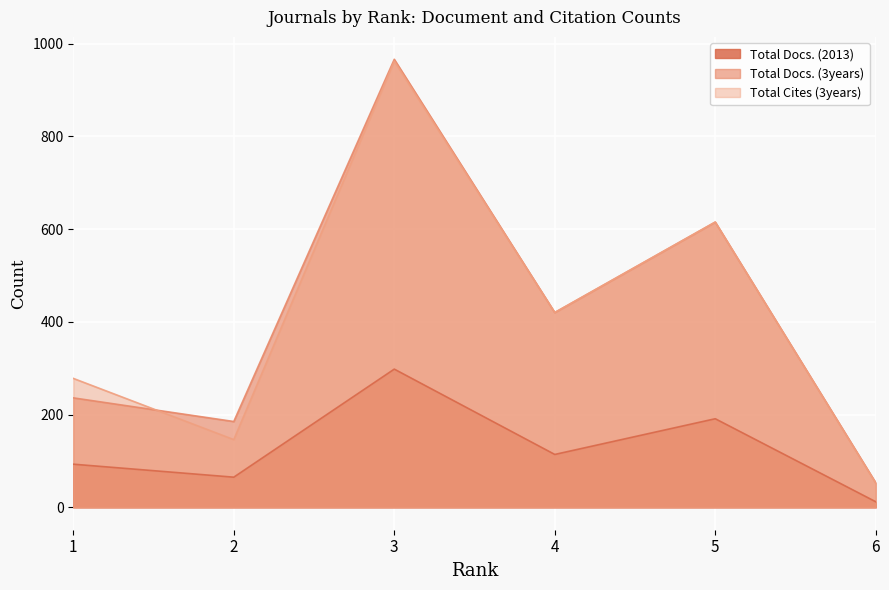

The Total Docs. (2013) series shows 65 at 2. True or false?

True